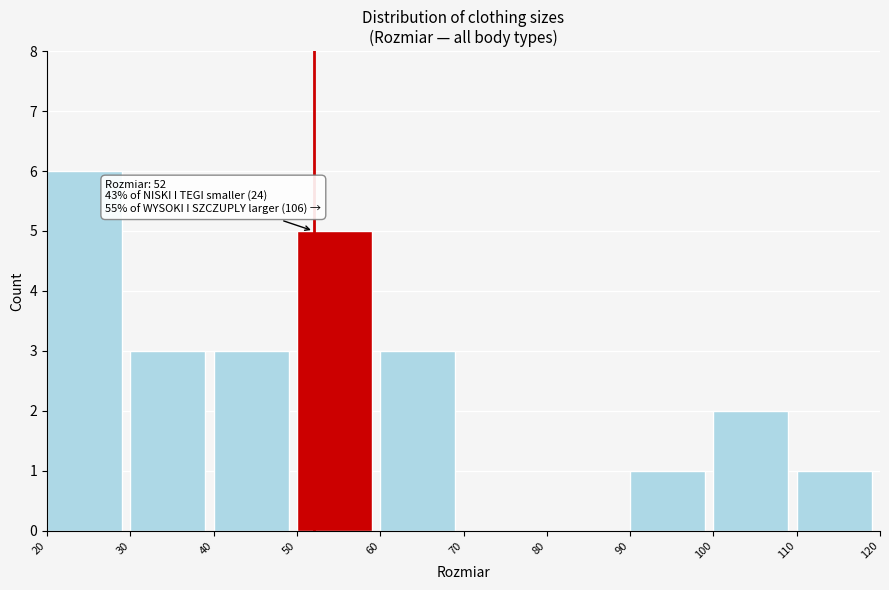

Which range on the x-axis has the tallest bar?

20 to 30